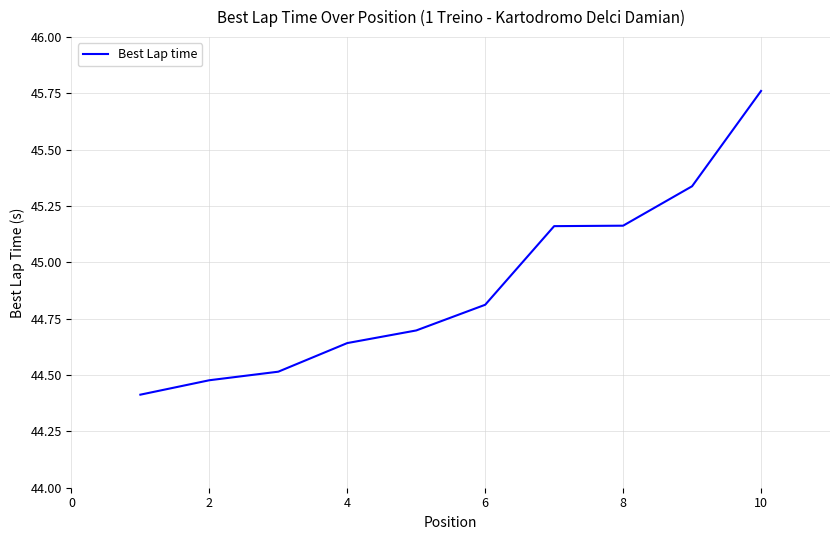

What is the smallest value displayed?

44.4